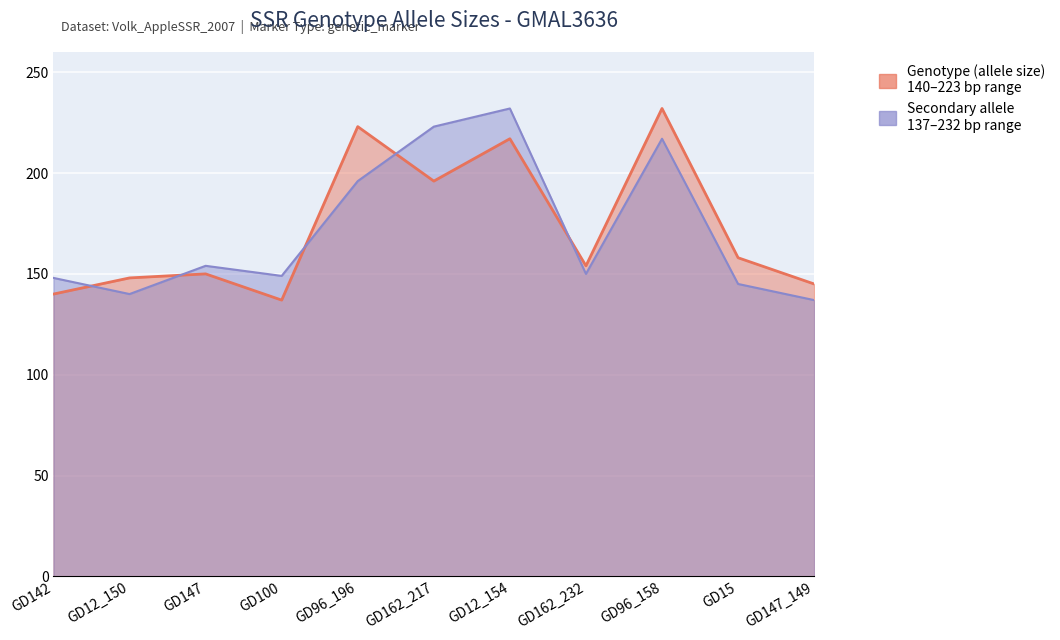

At which category does Secondary allele reach its first local peak?

GD147